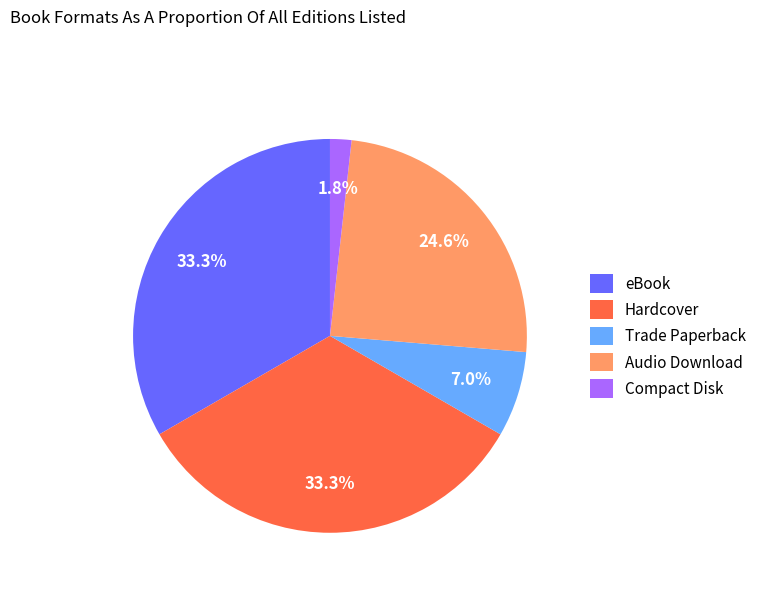

What is the smallest slice in the pie chart?

Compact Disk